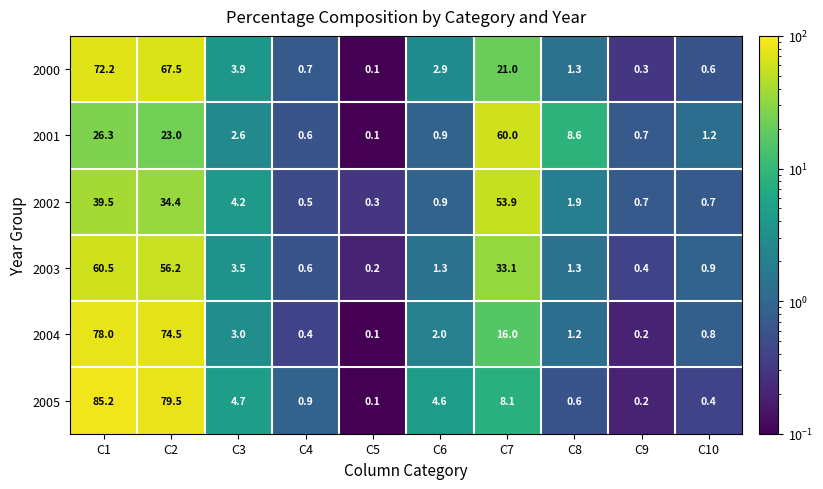

At which category is the sum across all series the highest?

C1